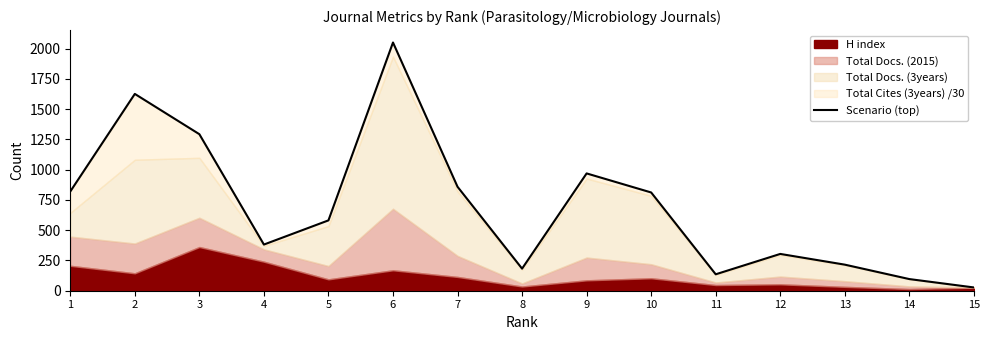

List the labels in order of value, smallest first.

15, 14, 11, 8, 13, 12, 4, 5, 10, 1, 7, 9, 3, 2, 6